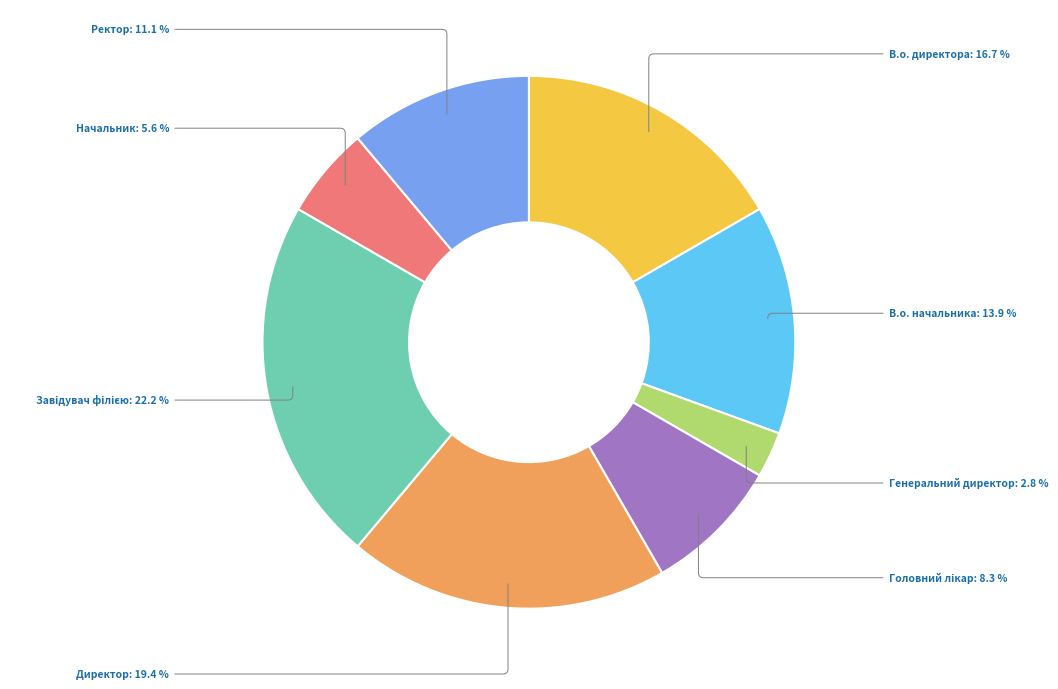

Is there any slice that represents more than half of the pie?

No